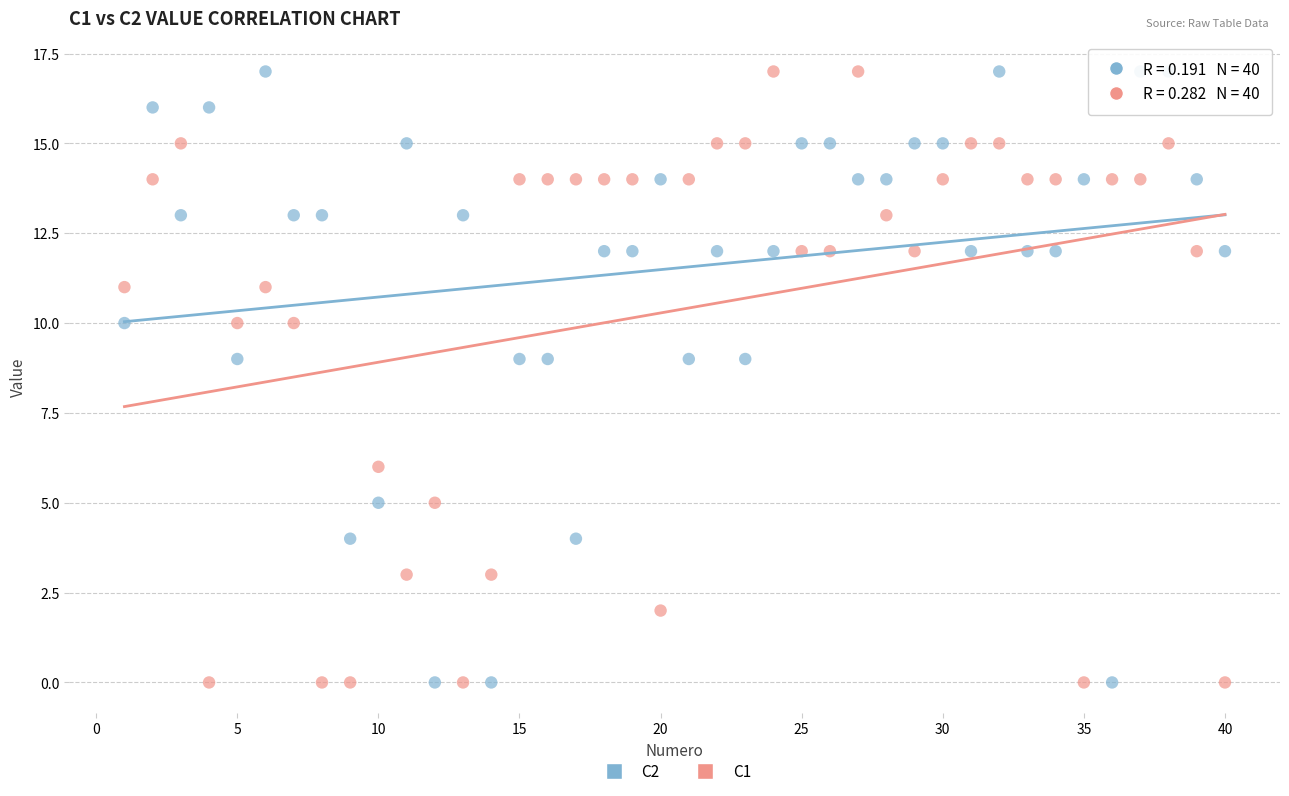

What are all the series names shown in the legend?

C2, C1